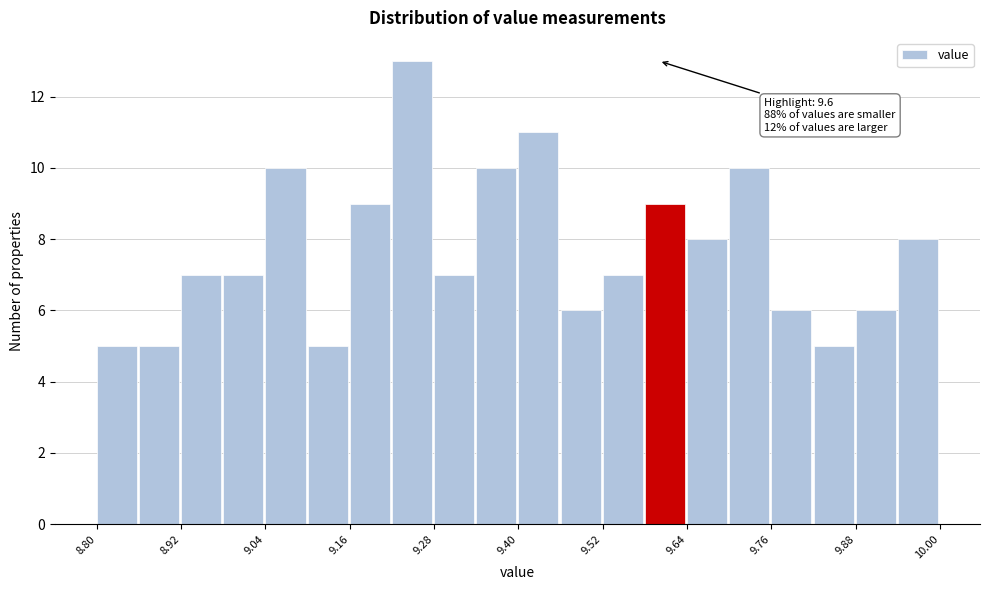

Read against the x-axis, roughly where is the centre of the tallest bar?

9.24